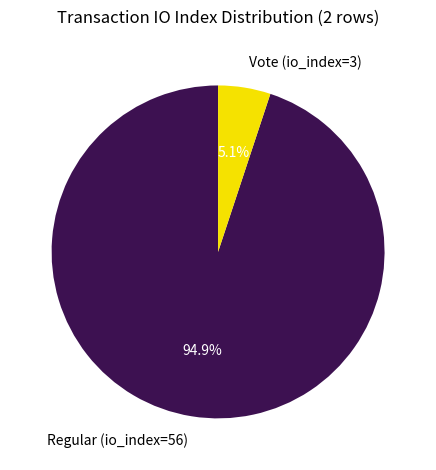

To the nearest percent, what is the difference between the largest and smallest slice percentages?

90%